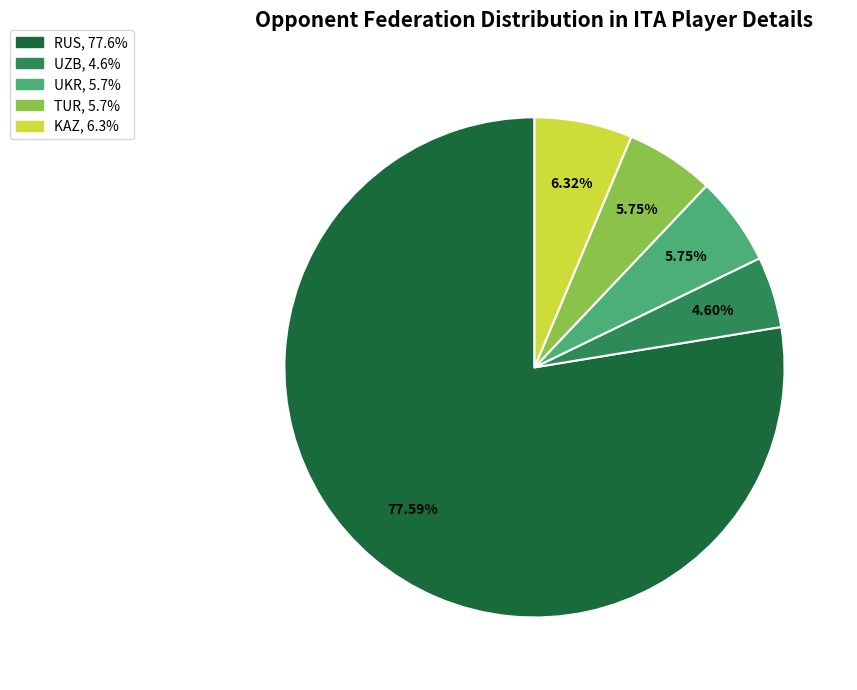

Is there a majority slice in this chart?

Yes